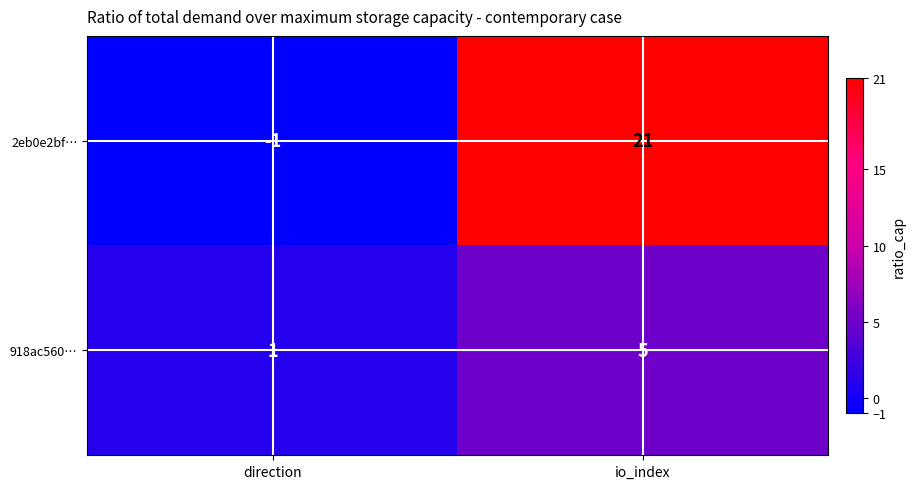

What is the spread (max minus min) of values at direction?

2